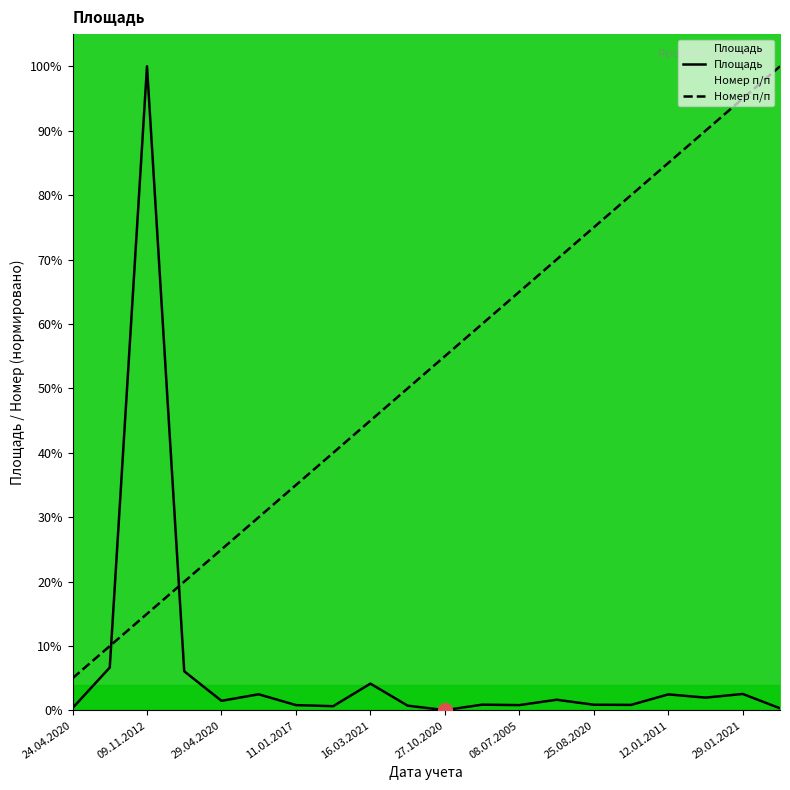

How many values in the Номер п/п series exceed 55?

10